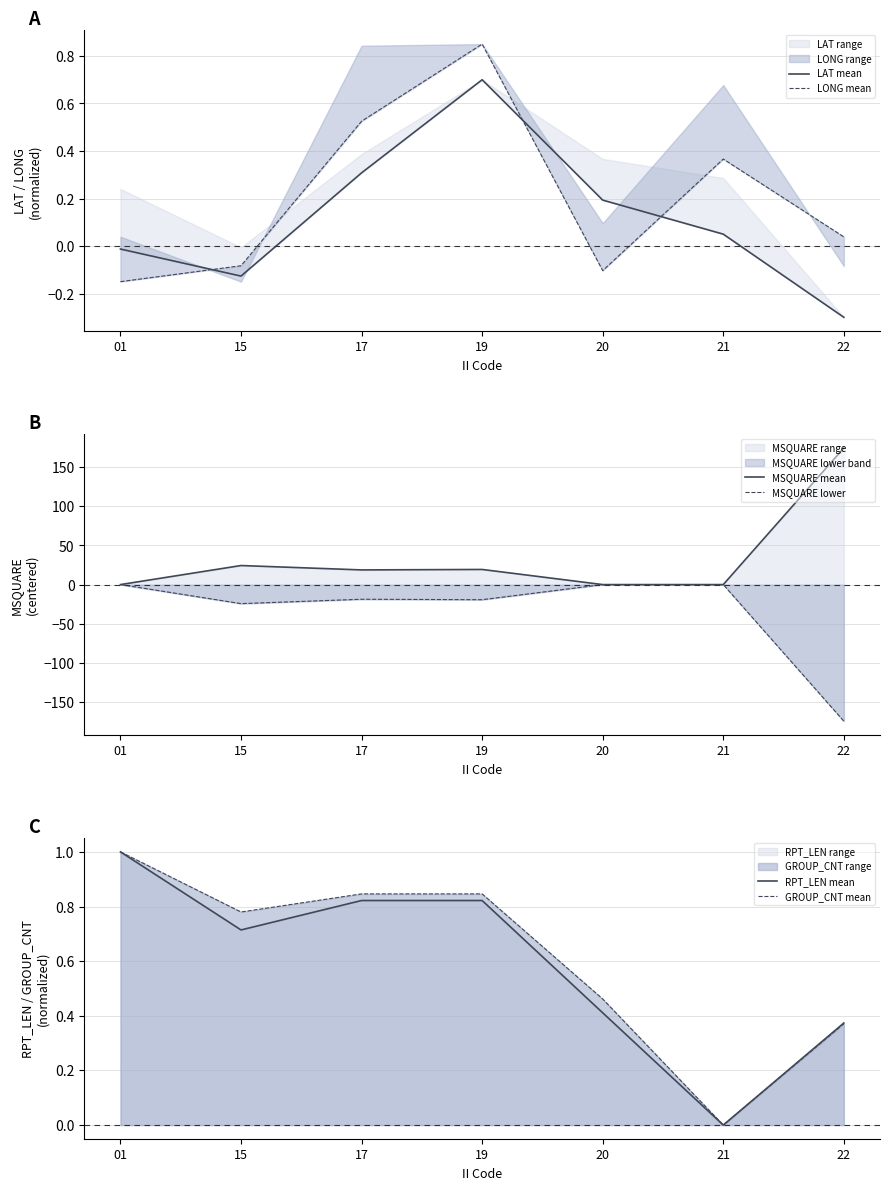

What is the difference between the maximum and minimum values in the LONG mean series?

1.0